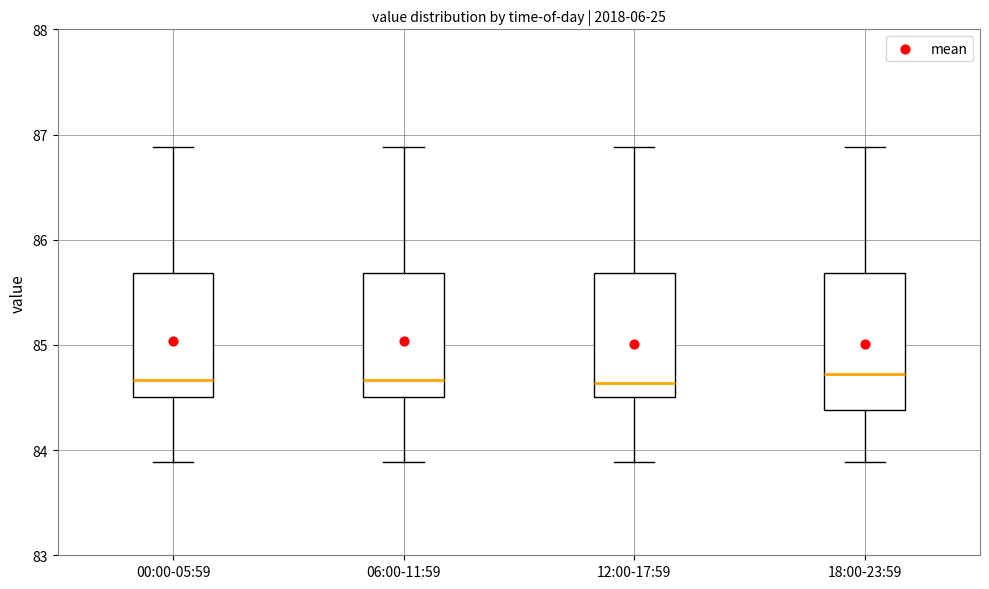

Where does the lower whisker of the box for 18:00-23:59 end on the y-axis? The values are not printed on the chart, so give them approximately, as read against the axis.

83.9